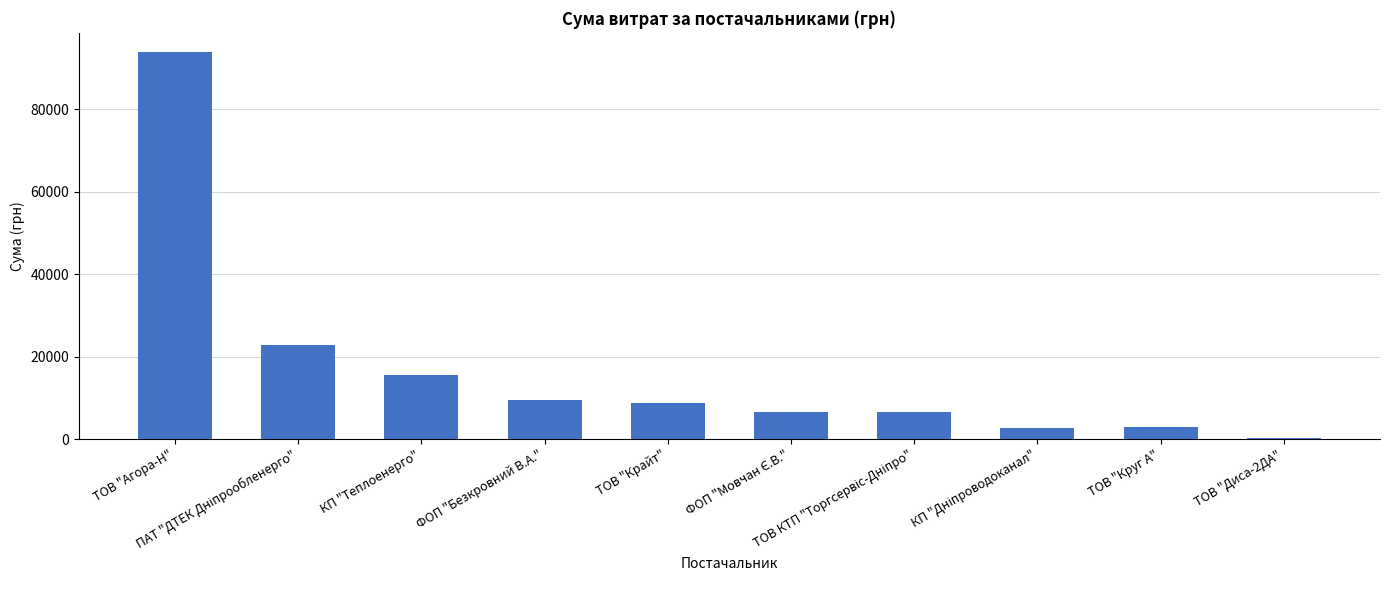

Count the number of categories in the chart.

10